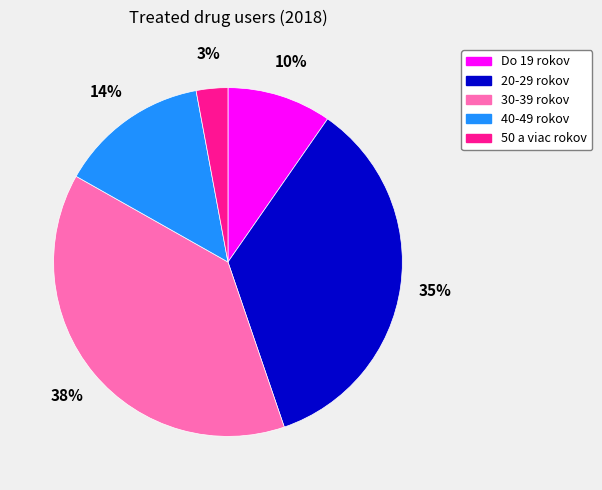

Is 40-49 rokov the majority of the pie?

No